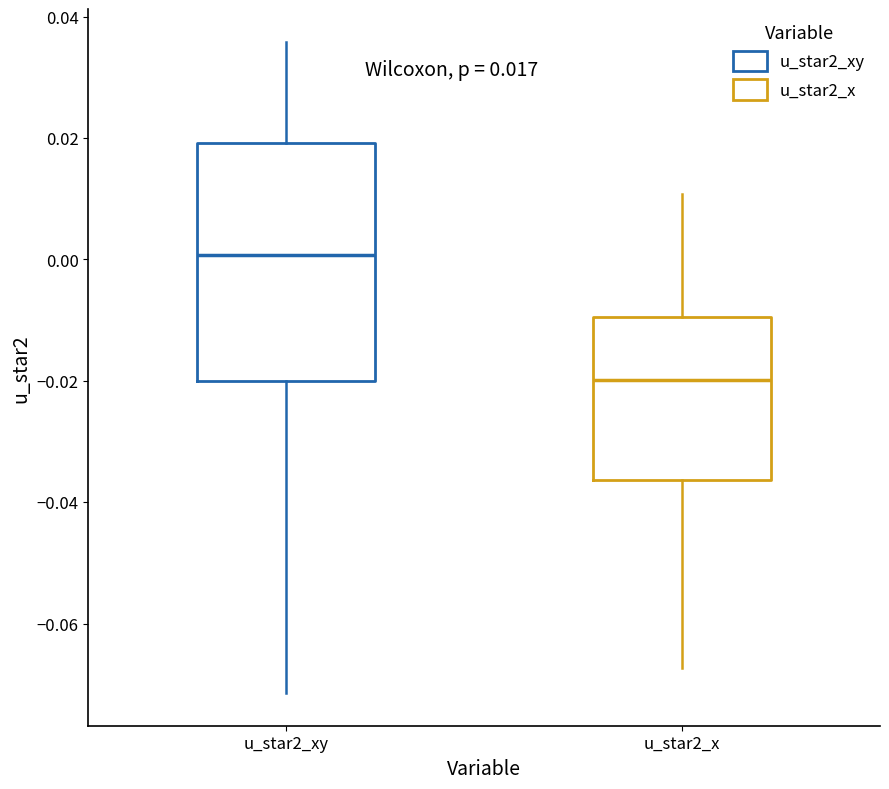

Which box's median line is the lowest?

u_star2_x